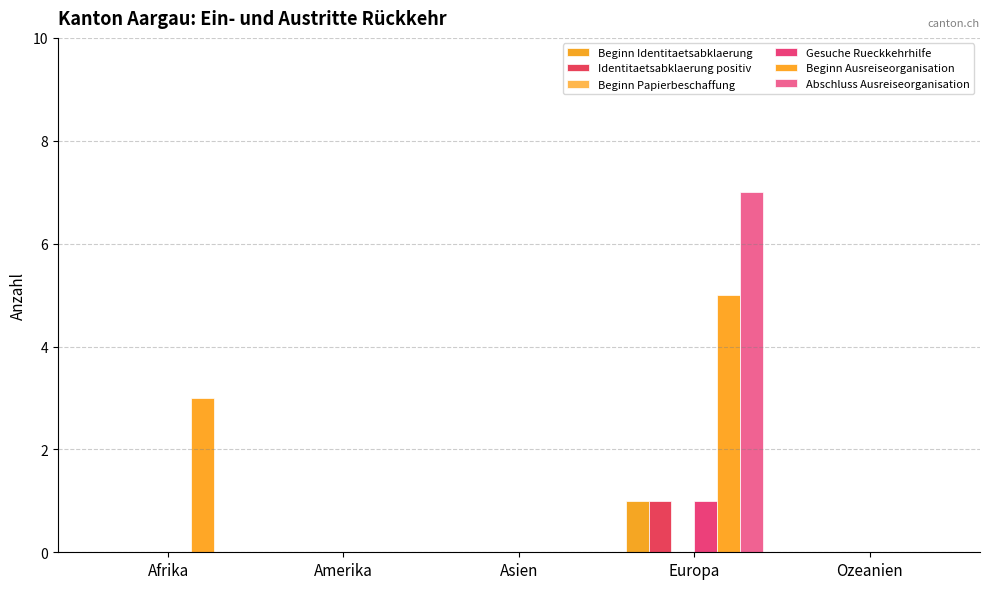

Count the number of data series in this chart.

5